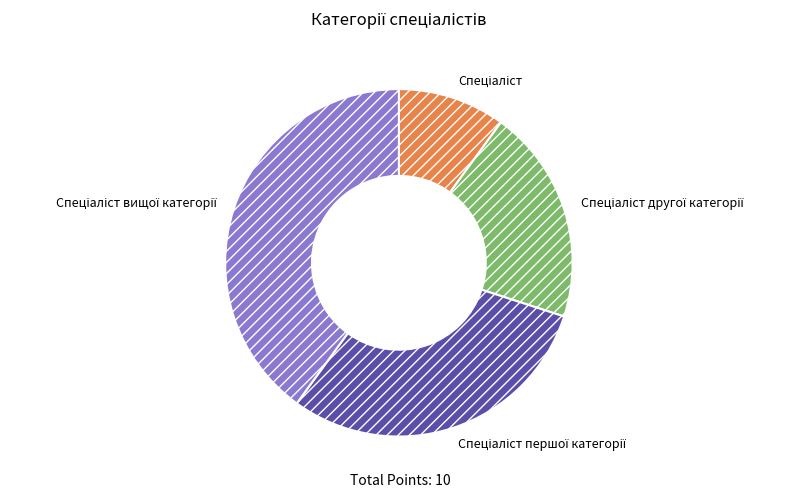

Is there a majority slice in this chart?

No